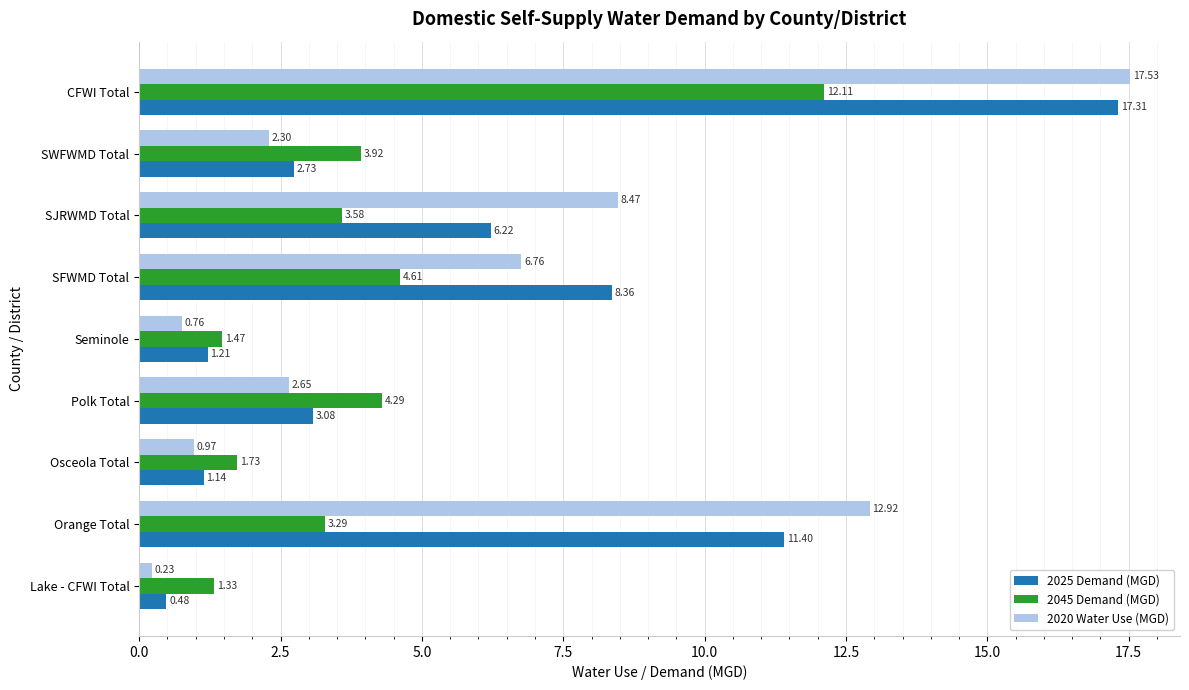

At how many categories does at least one series exceed 1?

9